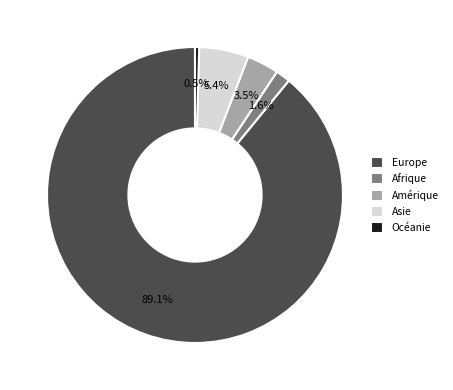

How much of the chart is everything except Asie?

94.6%